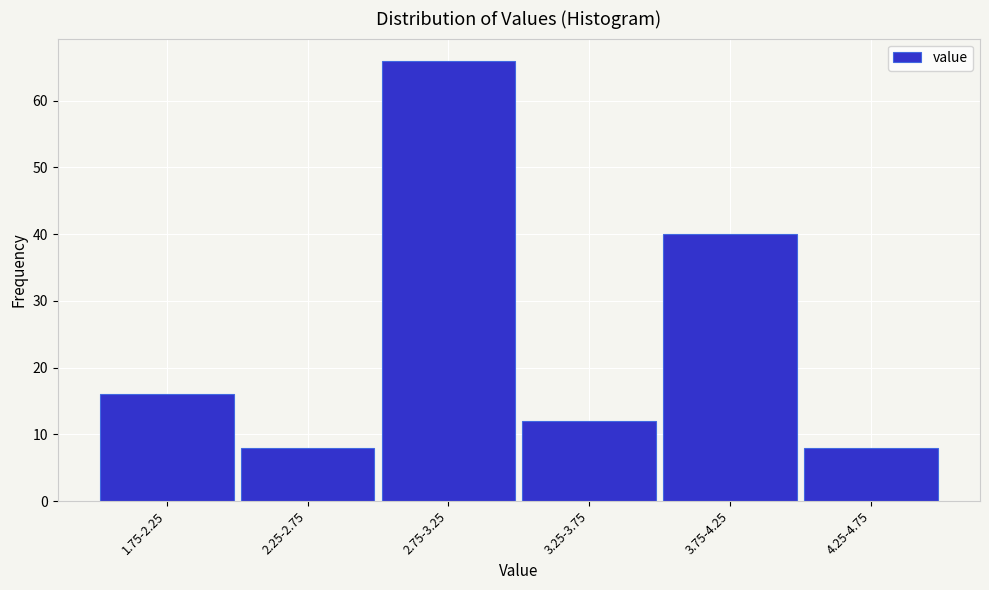

Reading left to right, extract all data points from this chart.

16	8	66	12	40	8